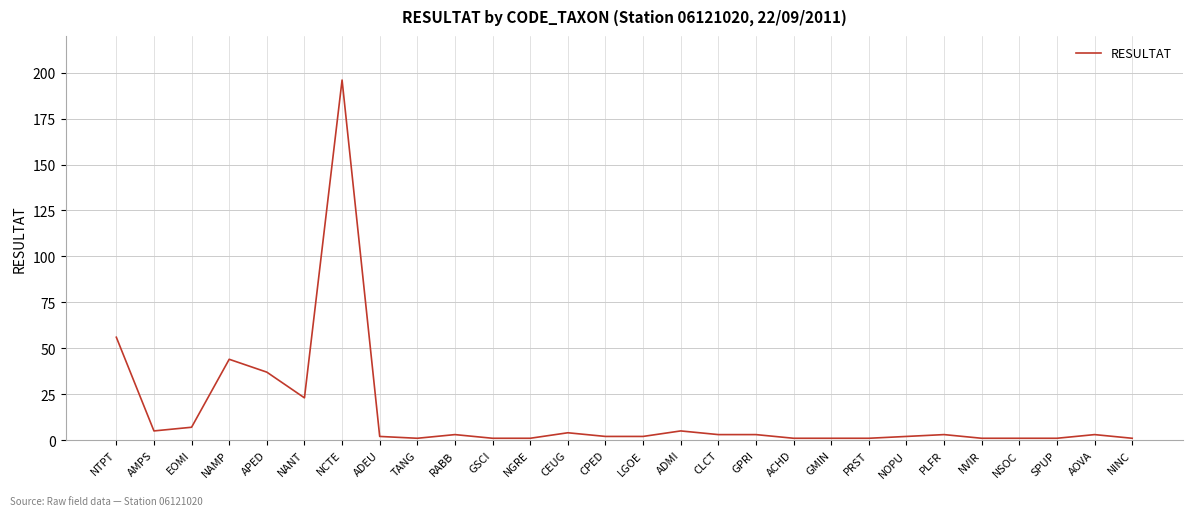

What is the difference between the values at NAMP and EOMI?

37